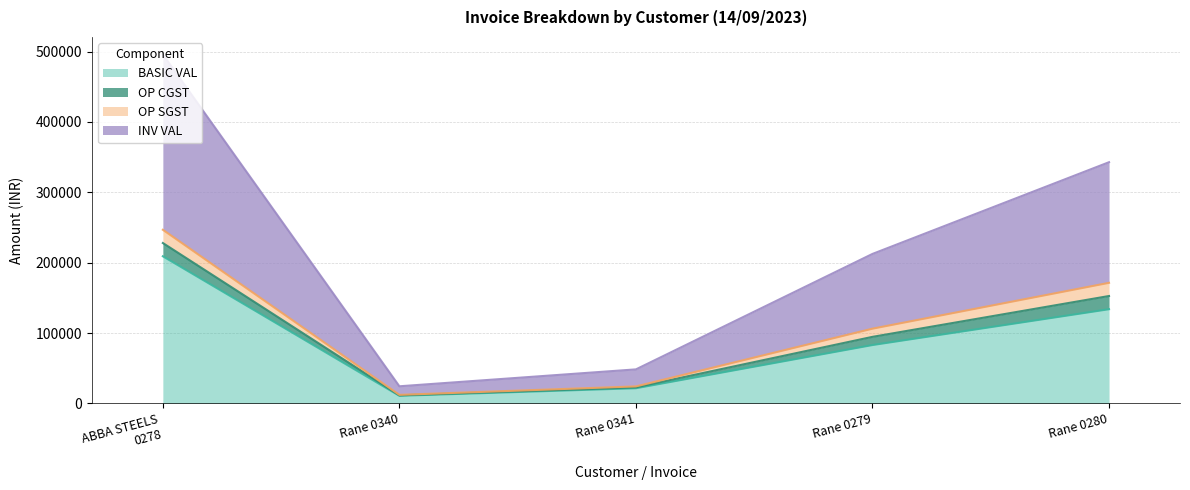

True or false: BASIC VAL and INV VAL intersect in this chart.

False